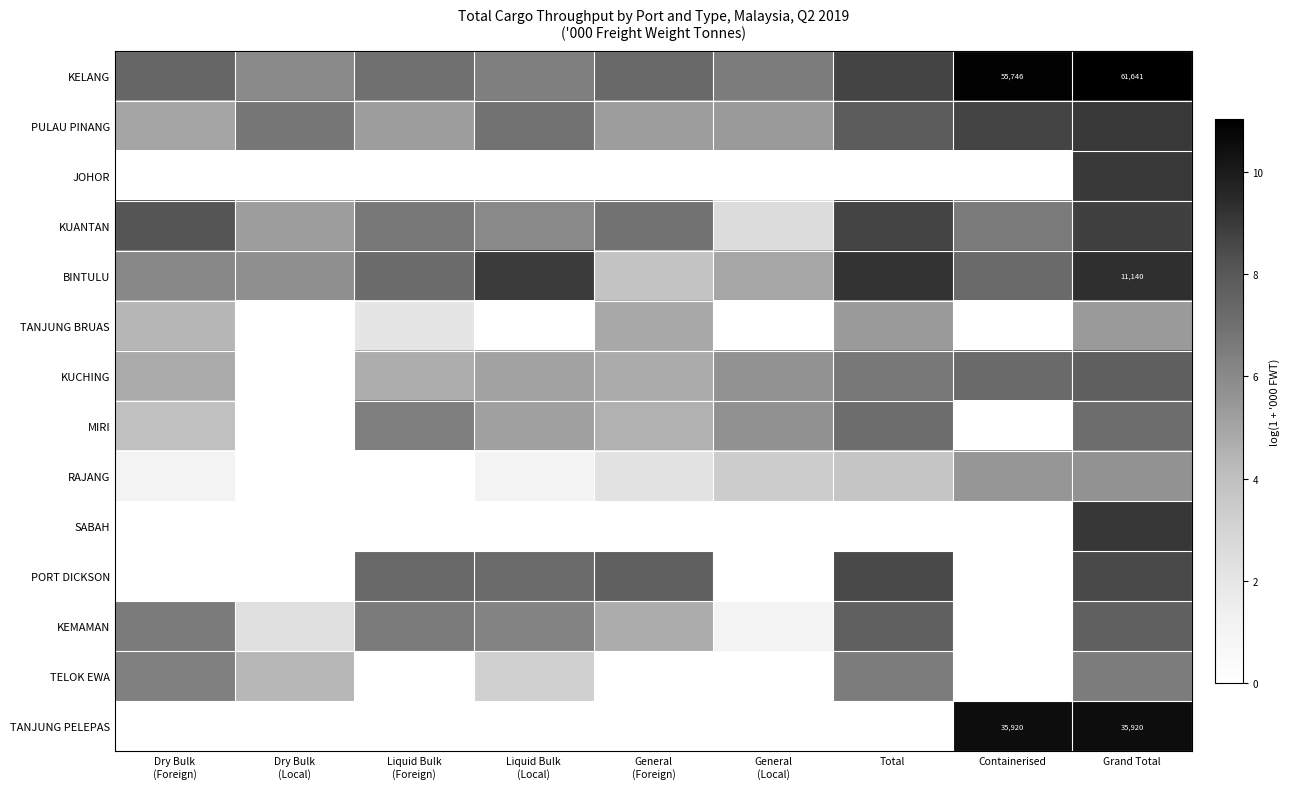

True or false: KELANG has a value of 17.1 at Containerised.

False